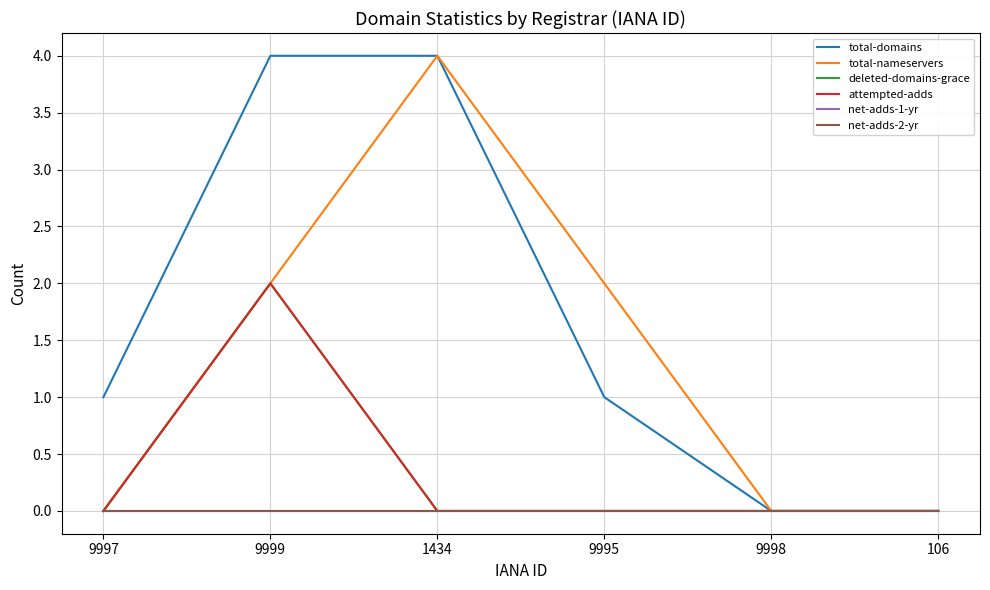

True or false: deleted-domains-grace and total-domains cross at least once.

False